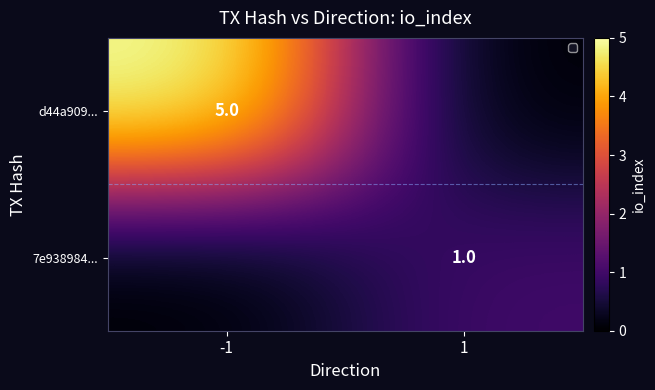

Is it true that 7e938984... equals 1 at 1?

False